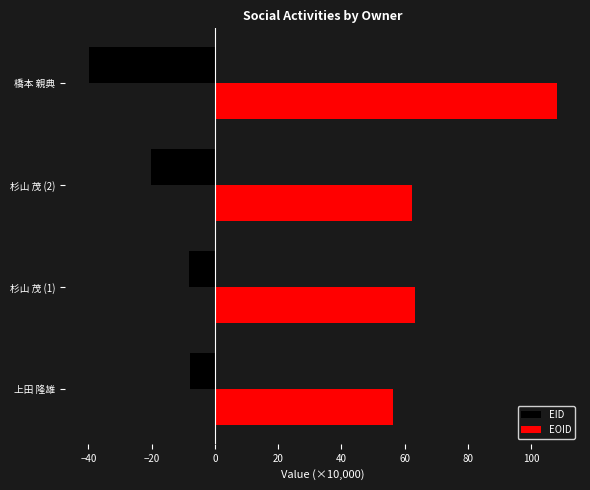

Where is EID nearest to the value -23?

杉山 茂 (2)